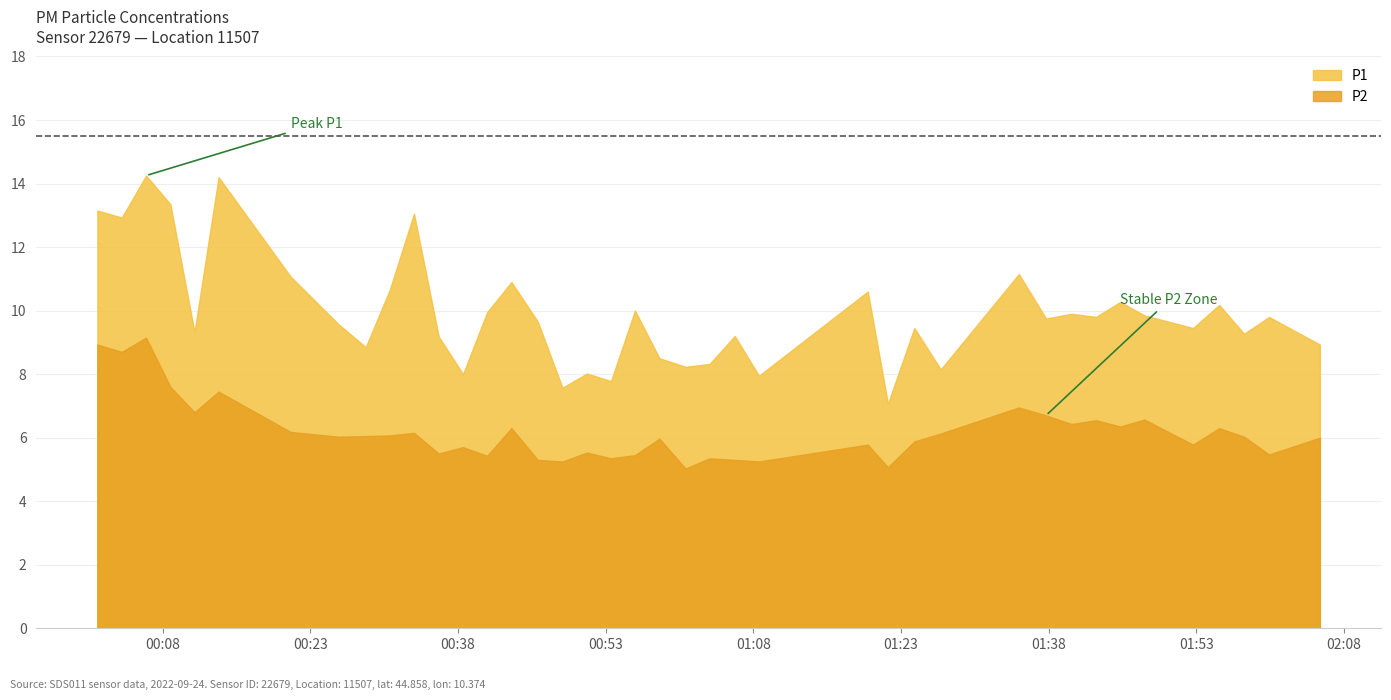

Reading left to right, list all the values displayed in this chart.

P1: 0=13.2	1=12.9	2=14.2	3=13.3	4=9.3	5=14.2	6=11.1	7=9.6	8=8.8	9=10.7	10=13.1	11=9.2	12=8.0	13=9.9	14=10.9	15=9.7	16=7.6	17=8.0	18=7.8	19=10.0	20=8.5	21=8.2	22=8.3	23=9.2	24=8.0	25=10.6	26=7.1	27=9.4	28=8.2	29=11.2	30=9.8	31=9.9	32=9.8	33=10.3	34=9.8	35=9.4	36=10.2	37=9.3	38=9.8	39=8.9
P2: 0=8.9	1=8.7	2=9.2	3=7.6	4=6.8	5=7.5	6=6.2	7=6.0	8=6.0	9=6.1	10=6.2	11=5.5	12=5.7	13=5.4	14=6.3	15=5.3	16=5.2	17=5.5	18=5.3	19=5.5	20=6.0	21=5.0	22=5.3	23=5.3	24=5.2	25=5.8	26=5.1	27=5.9	28=6.1	29=7.0	30=6.7	31=6.4	32=6.5	33=6.3	34=6.6	35=5.8	36=6.3	37=6.0	38=5.5	39=6.0